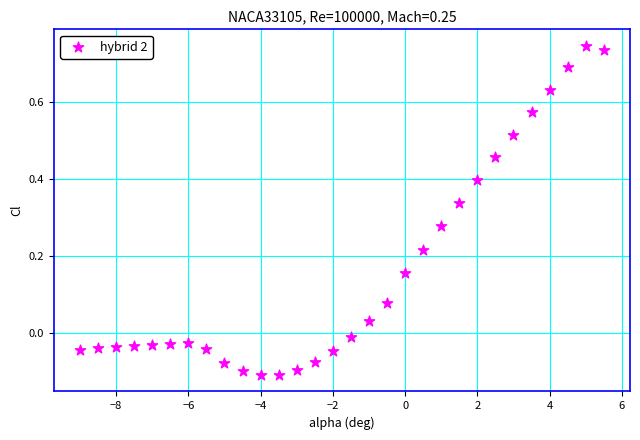

What is the range of X values (max minus min)?

14.5